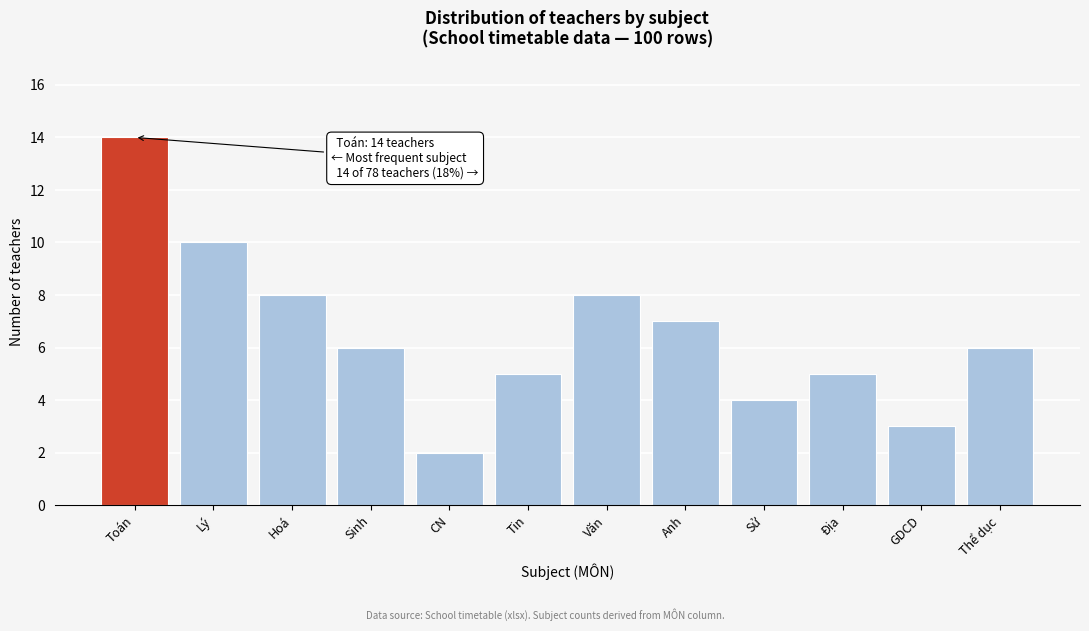

Reading right to left, list all the values displayed in this chart.

6	3	5	4	7	8	5	2	6	8	10	14